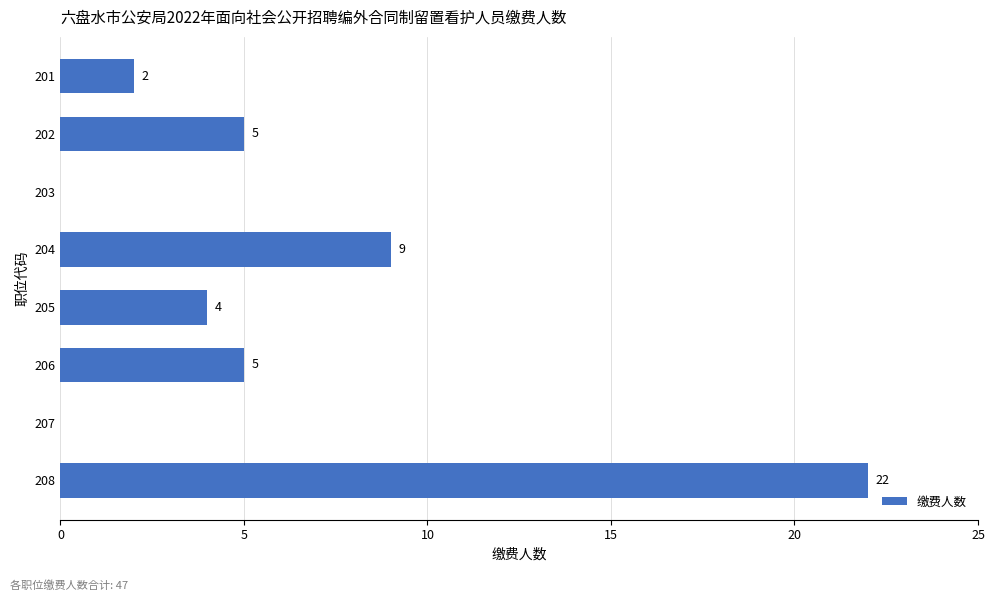

Reading top to bottom, extract all data points from this chart.

201=2	202=5	203=0	204=9	205=4	206=5	207=0	208=22